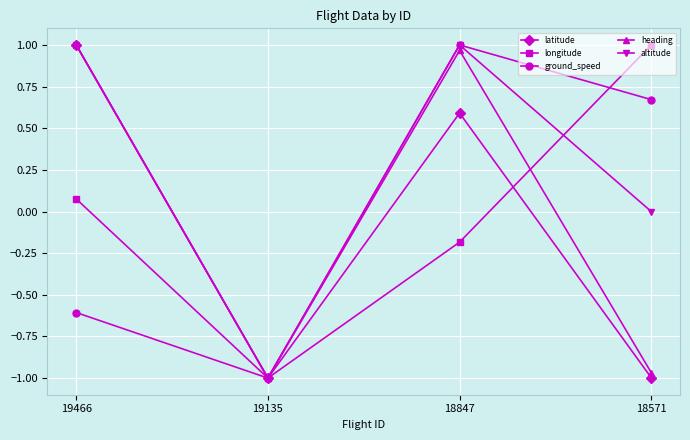

Where is the first local minimum for longitude?

19135